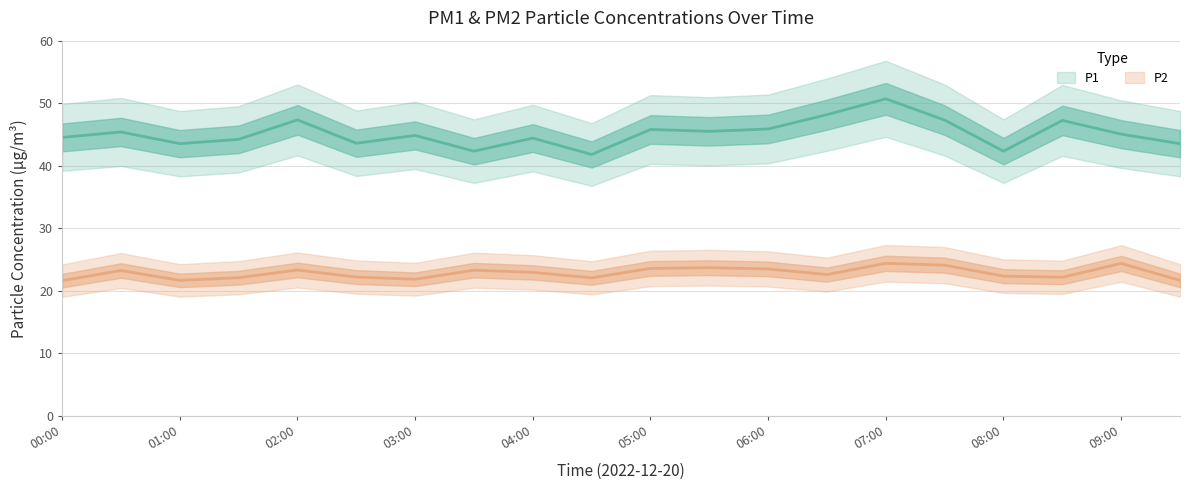

Which series has the largest total across all categories?

P1